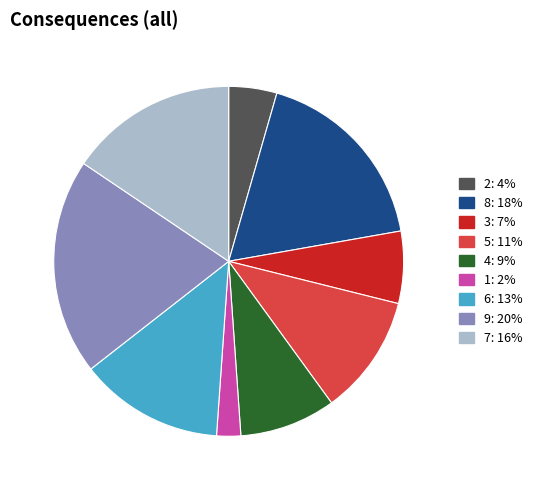

Do 8 and 2 together represent more than half of the pie?

No